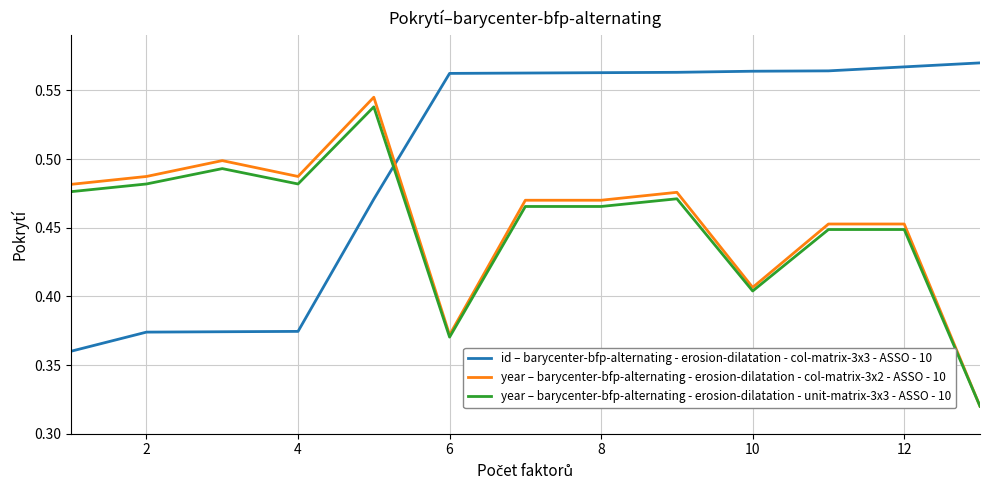

How many lines are shown in the chart?

3